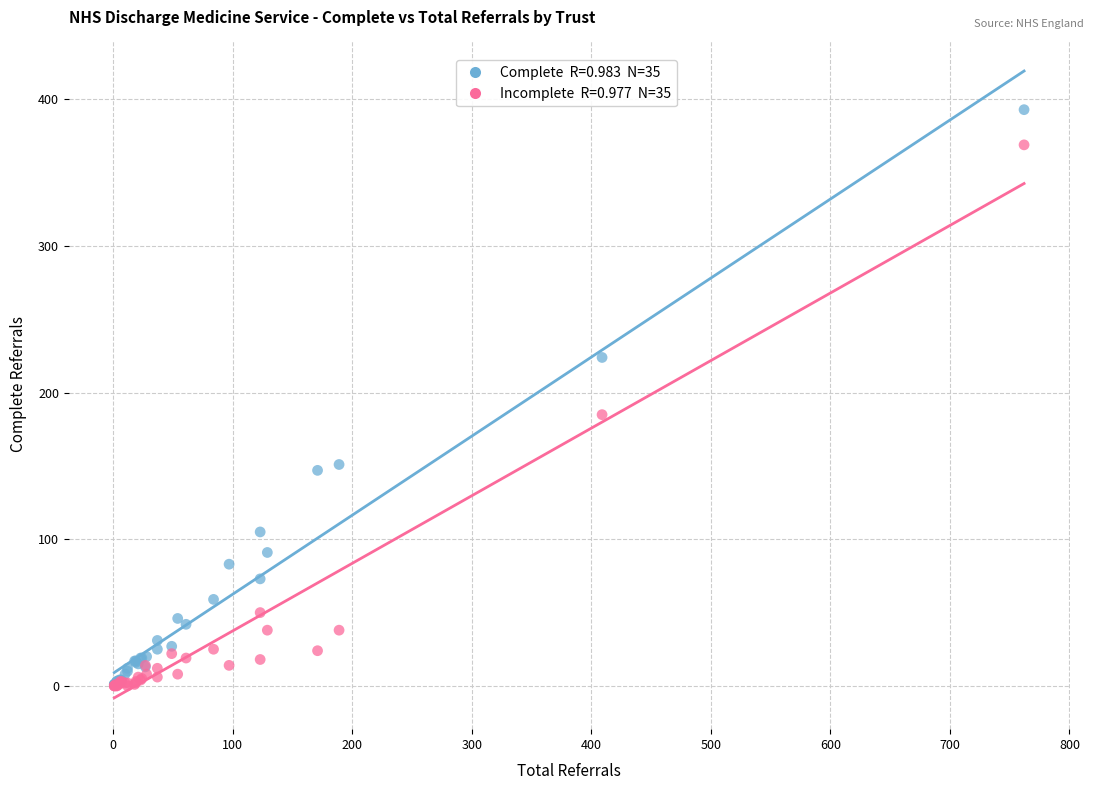

Across all series, what Y value is closest to 196?

185